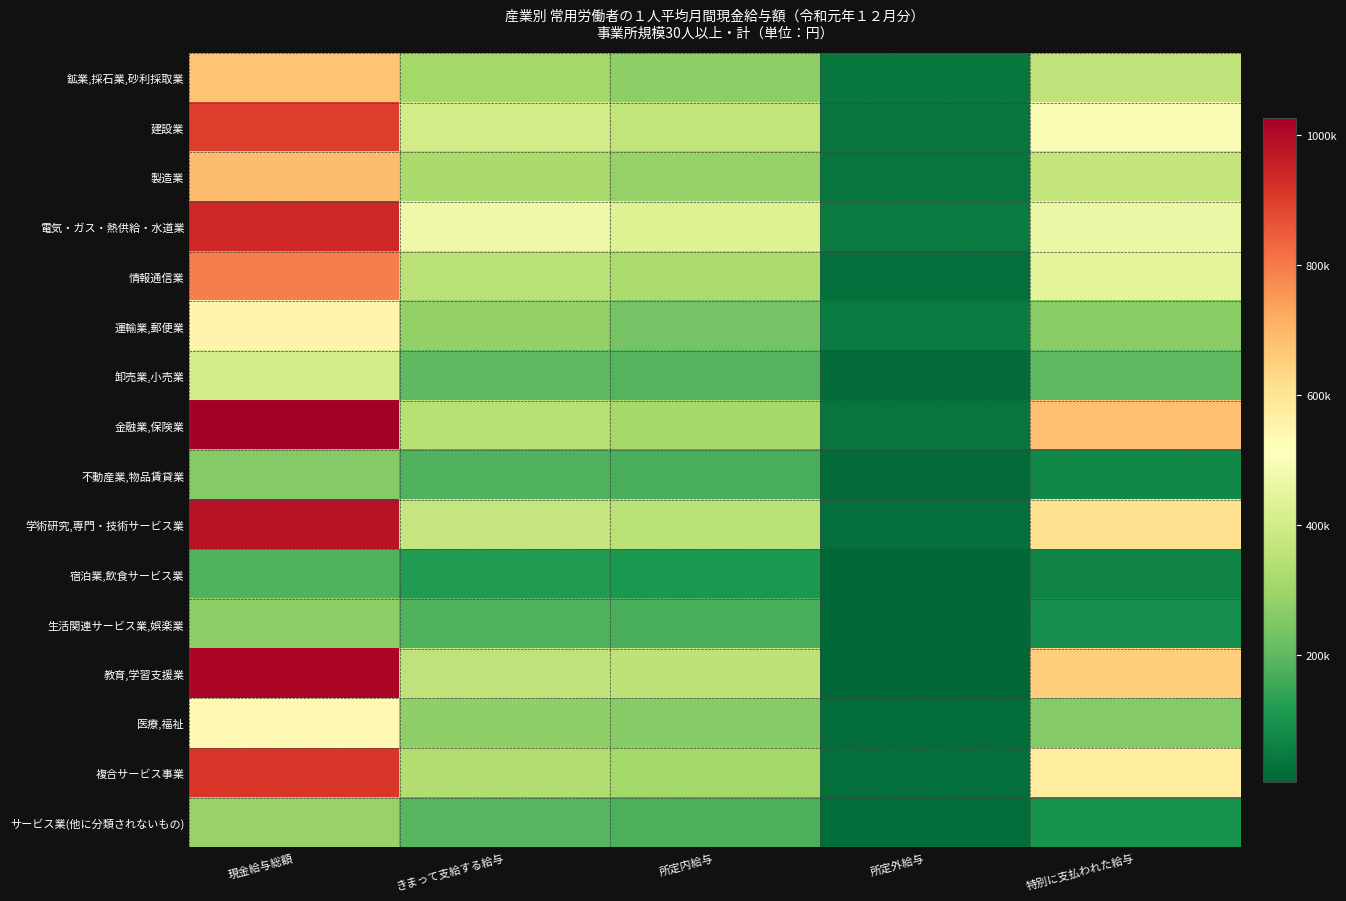

At 所定内給与, list the series in order from smallest to largest.

宿泊業,飲食サービス業, 不動産業,物品賃貸業, 生活関連サービス業,娯楽業, サービス業(他に分類されないもの), 卸売業,小売業, 運輸業,郵便業, 医療,福祉, 鉱業,採石業,砂利採取業, 製造業, 複合サービス事業, 金融業,保険業, 情報通信業, 学術研究,専門・技術サービス業, 教育,学習支援業, 建設業, 電気・ガス・熱供給・水道業